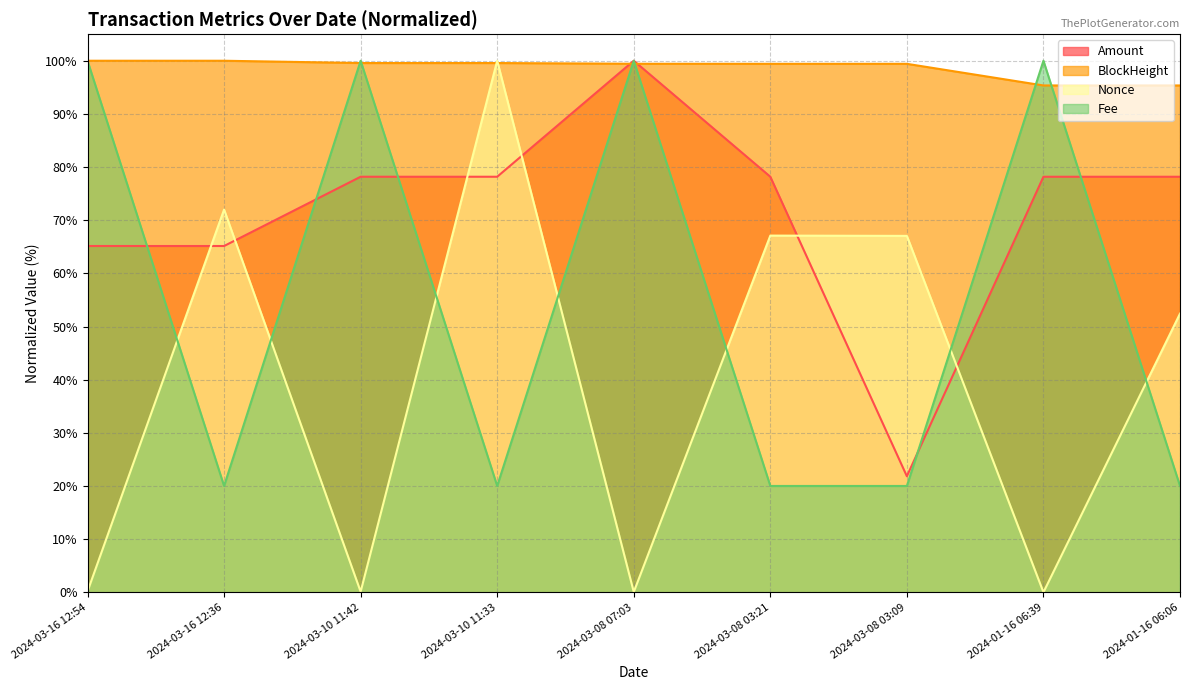

What is the label of the 3rd point from the left?

2024-03-10 11:42